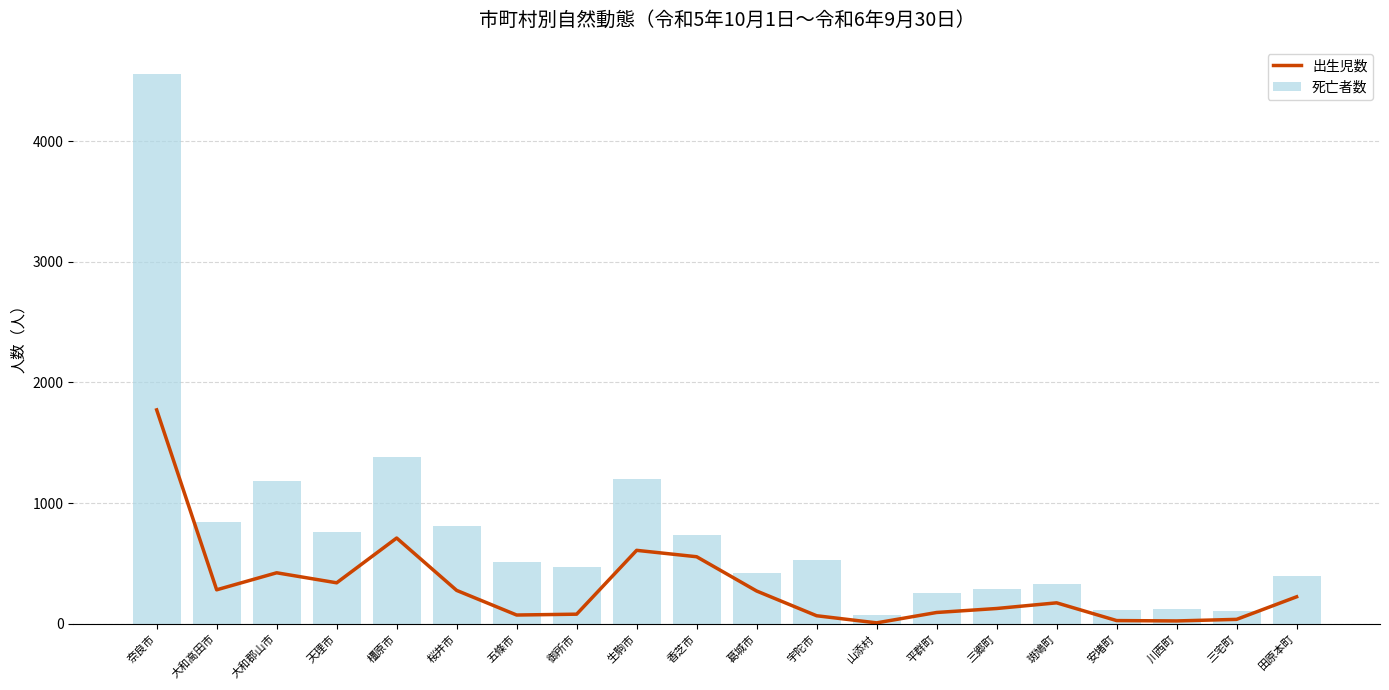

Reading left to right, extract all data points from this chart.

出生児数: 奈良市=1773	大和高田市=282	大和郡山市=423	天理市=340	橿原市=711	桜井市=277	五條市=73	御所市=80	生駒市=609	香芝市=556	葛城市=272	宇陀市=67	山添村=8	平群町=94	三郷町=127	斑鳩町=174	安堵町=27	川西町=24	三宅町=37	田原本町=224
死亡者数: 奈良市=4554	大和高田市=848	大和郡山市=1181	天理市=760	橿原市=1385	桜井市=813	五條市=511	御所市=473	生駒市=1204	香芝市=734	葛城市=424	宇陀市=532	山添村=73	平群町=259	三郷町=291	斑鳩町=331	安堵町=113	川西町=119	三宅町=109	田原本町=394